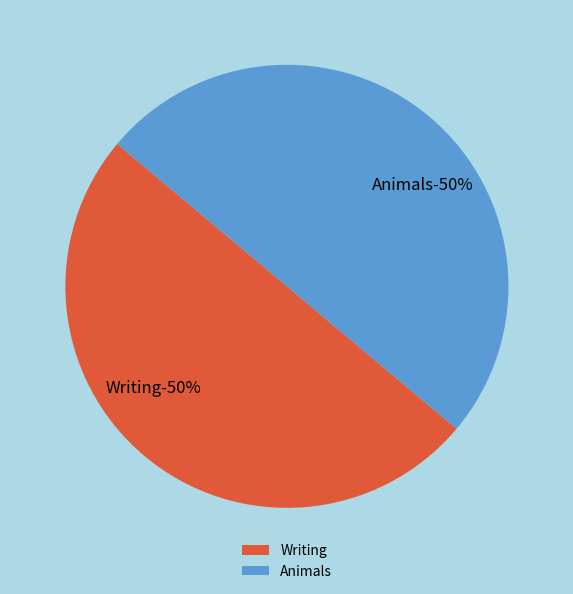

Which has a higher value, Writing or Animals?

Animals